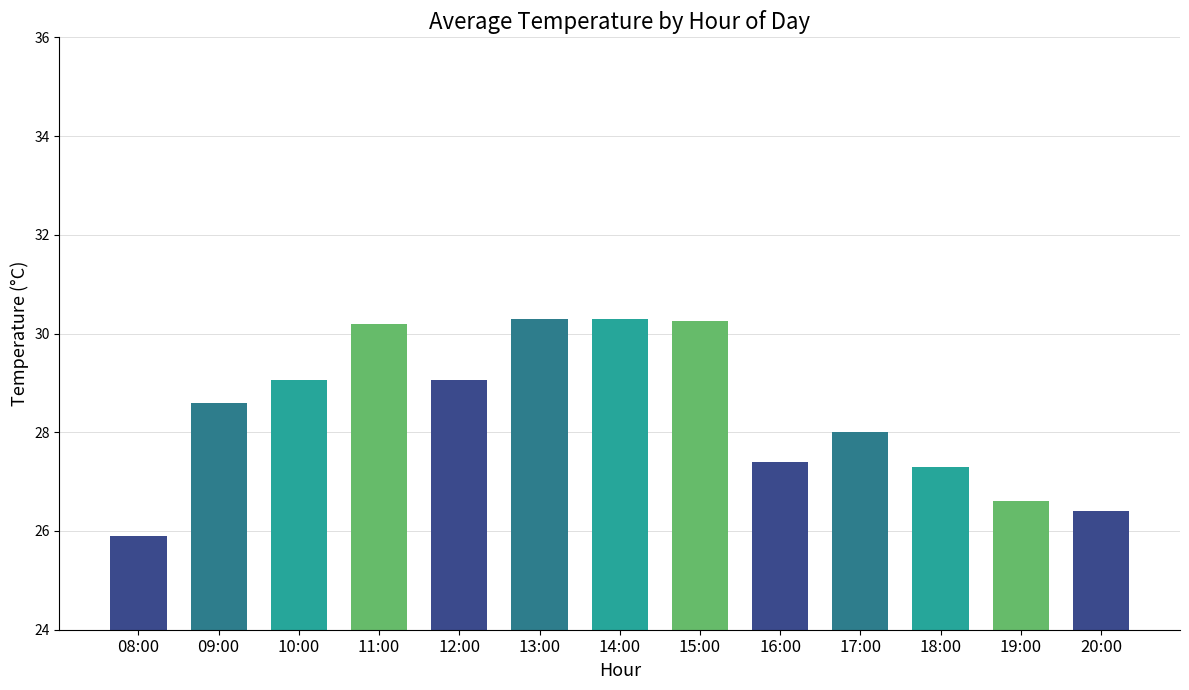

At which label is the value closest to 28?

17:00